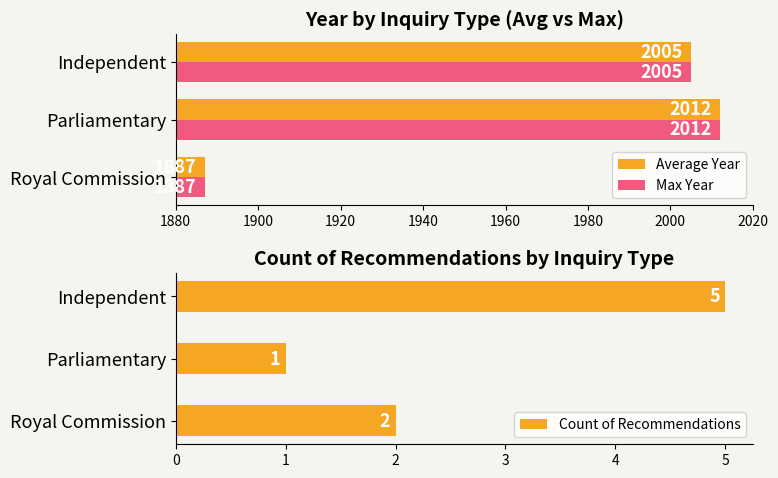

At which label is Max Year closest to 1949?

Independent